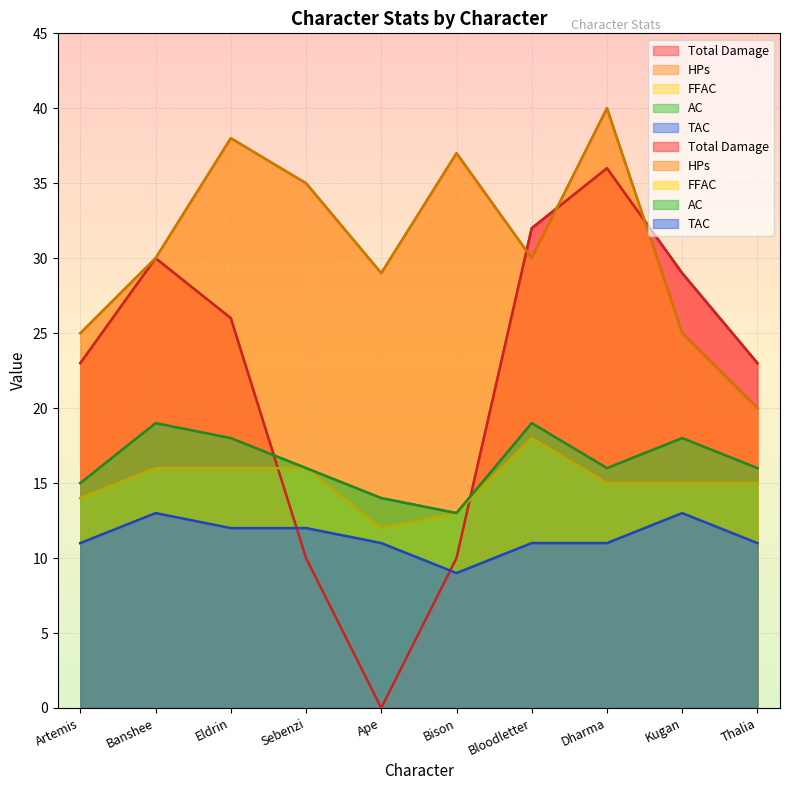

Reading left to right, what are all the values shown in this chart?

Total Damage: 23	30	26	10	0	10	32	36	29	23
HPs: 25	30	38	35	29	37	30	40	25	20
FFAC: 14	16	16	16	12	13	18	15	15	15
AC: 15	19	18	16	14	13	19	16	18	16
TAC: 11	13	12	12	11	9	11	11	13	11